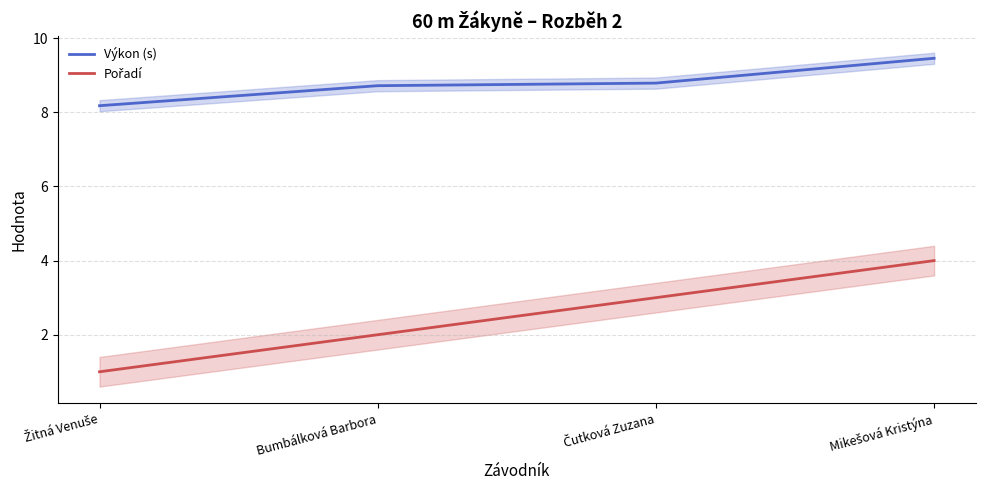

What is the greatest value displayed?

9.5